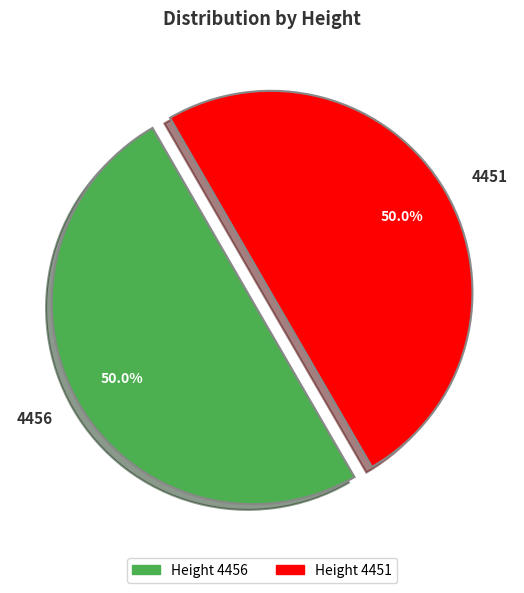

What is the ratio of the value at 4451 to the value at 4456?

1.0